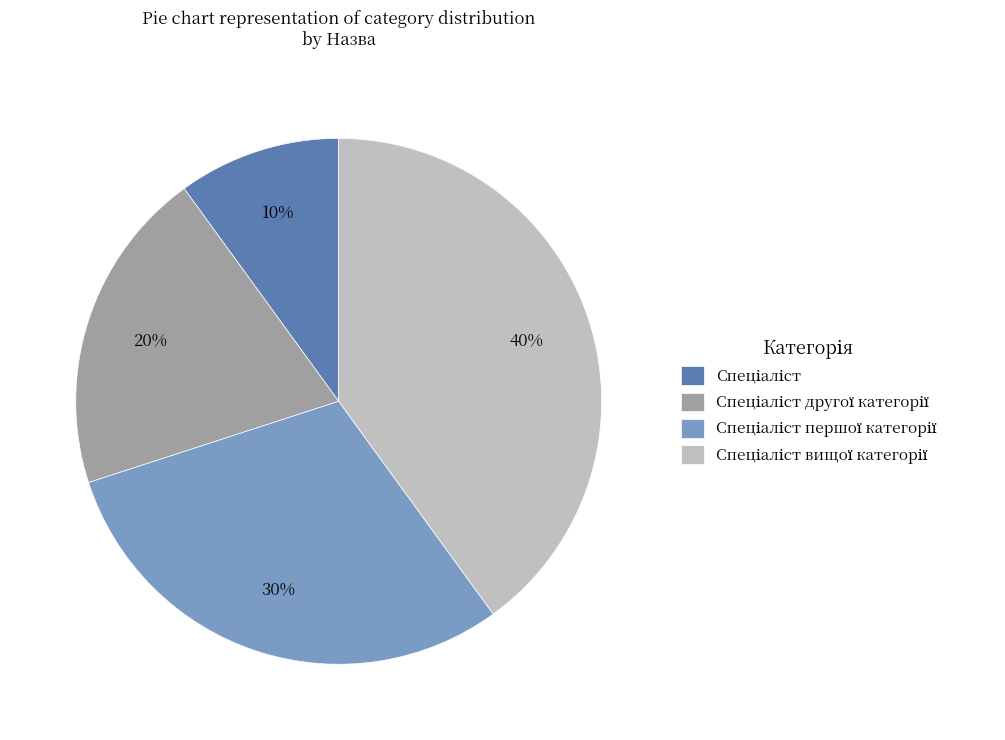

Is there any slice that represents more than half of the pie?

No